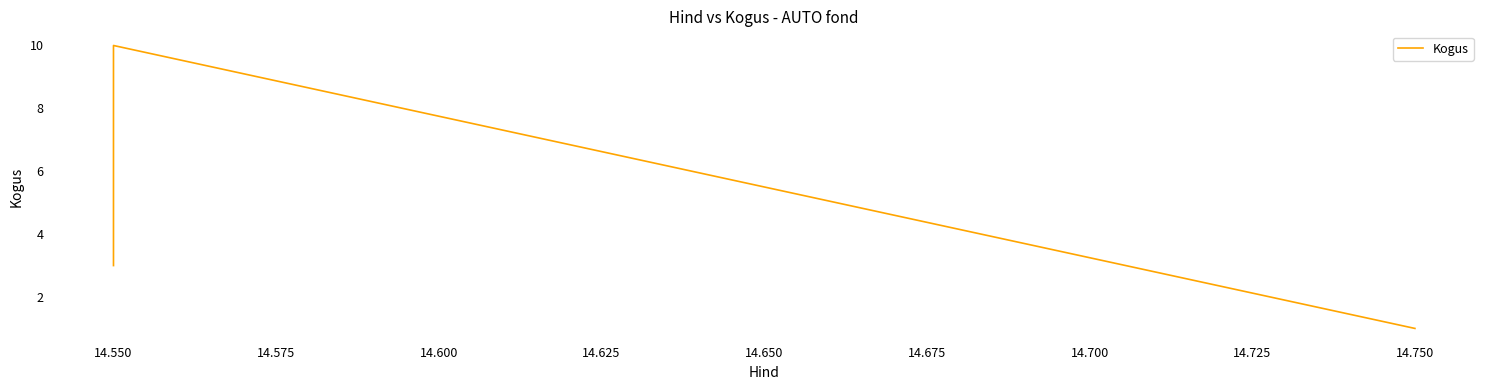

What is the difference between the maximum and minimum values?

9